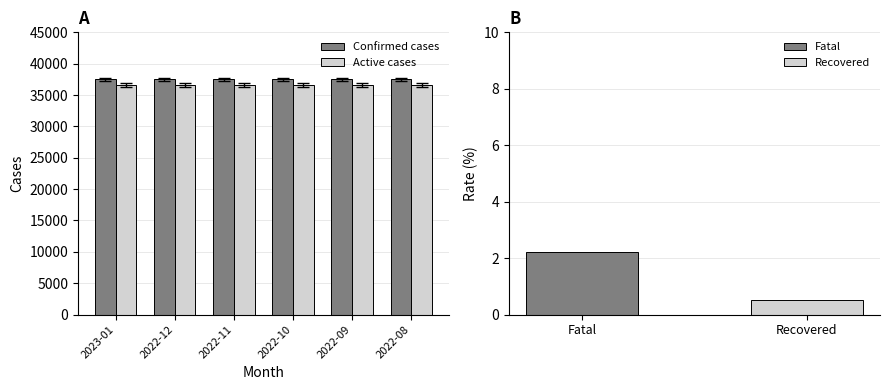

Which series has the largest total across all categories?

Confirmed cases